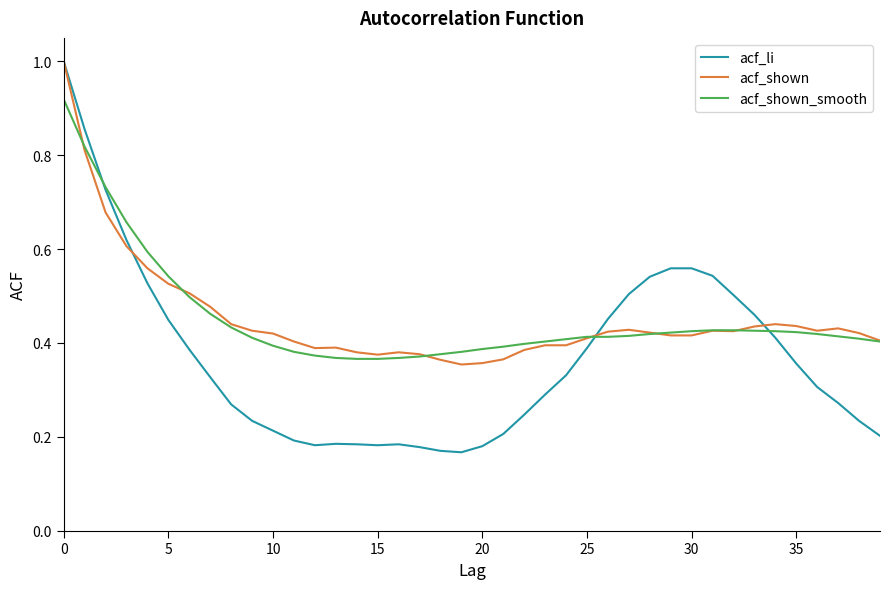

Which series has the largest range (max minus min)?

acf_li